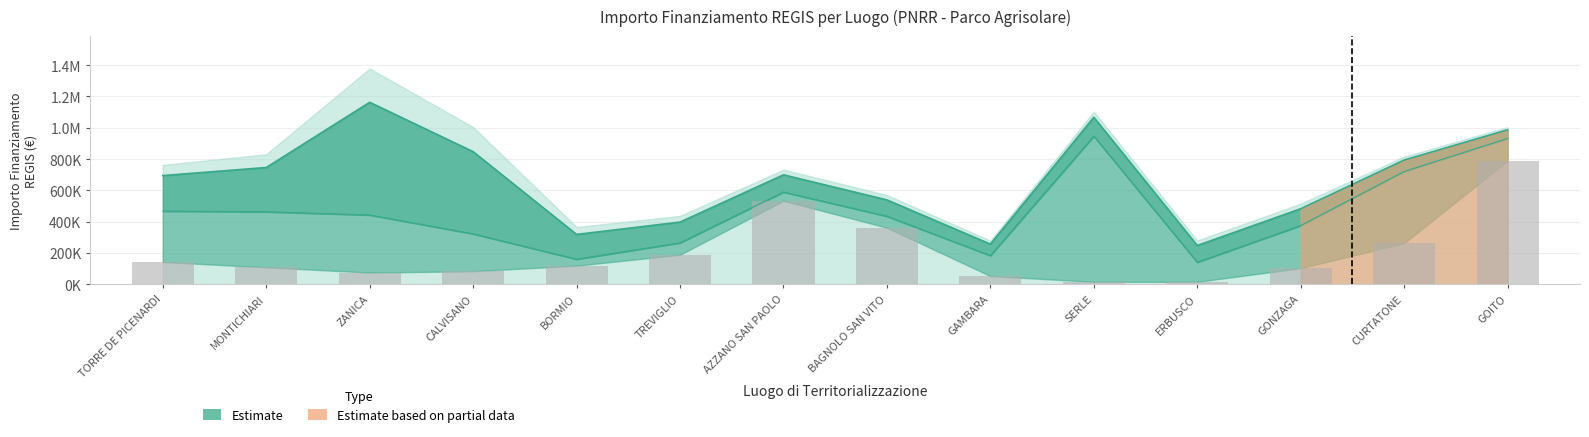

What is the change in value from MONTICHIARI to SERLE?

-92560.0